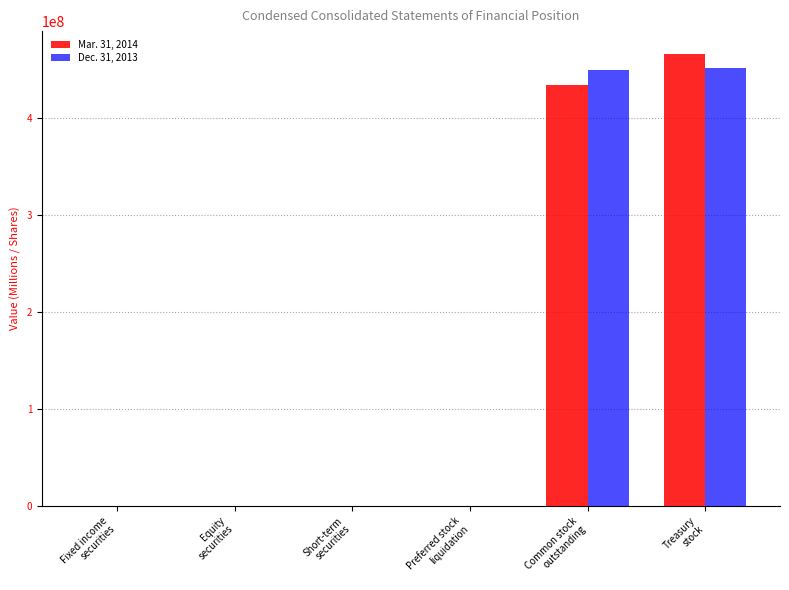

What is the sum of all Dec. 31, 2013 values?

900066681.5